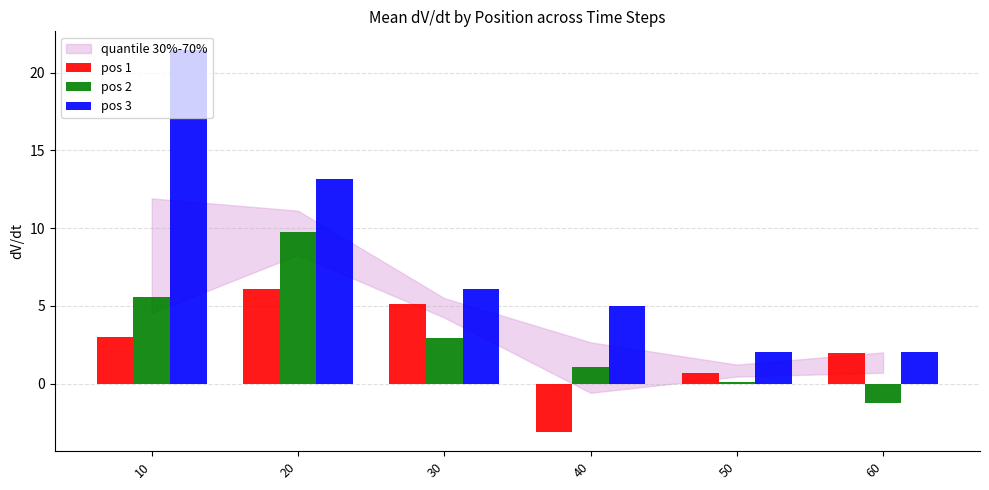

True or false: pos 3 has a value of 2.0 at 50.

True